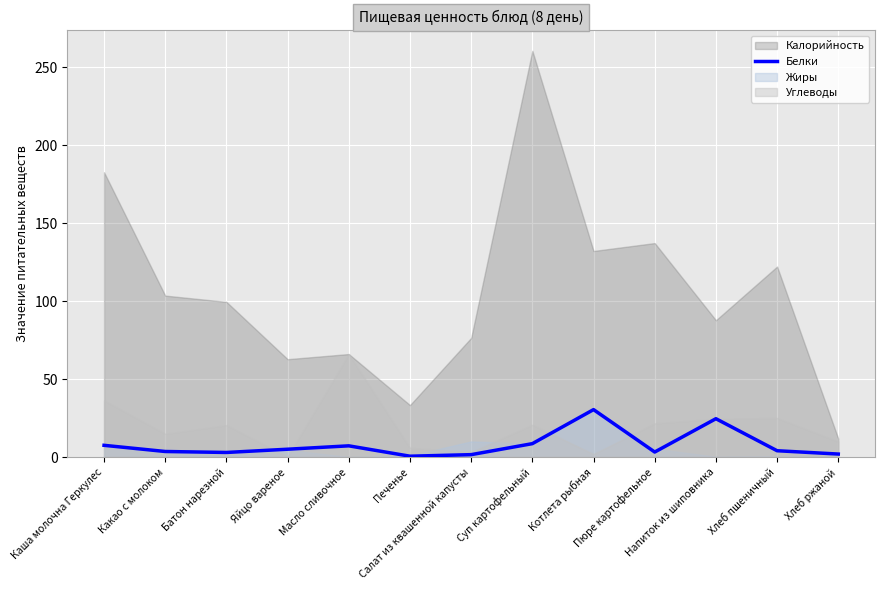

Reading left to right, extract all data points from this chart.

7.6	3.6	3.0	5.1	7.2	0.6	1.6	8.7	30.5	3.3	24.6	4.1	2.0